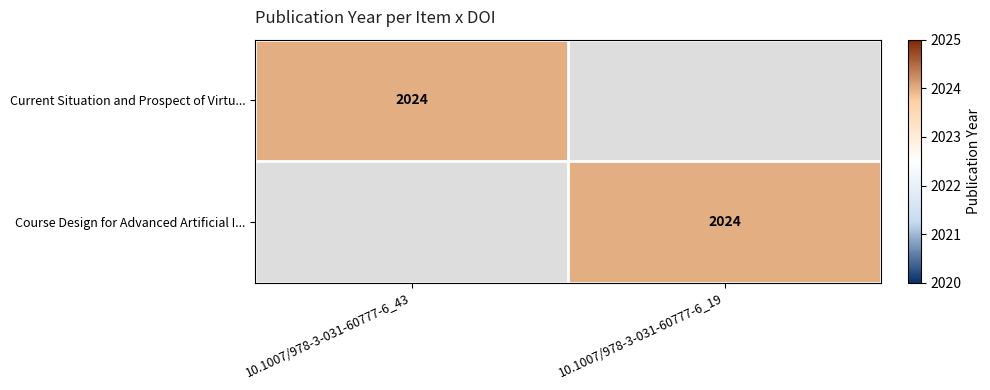

The Current Situation and Prospect of Virtu... series shows 3394 at 10.1007/978-3-031-60777-6_43. True or false?

False